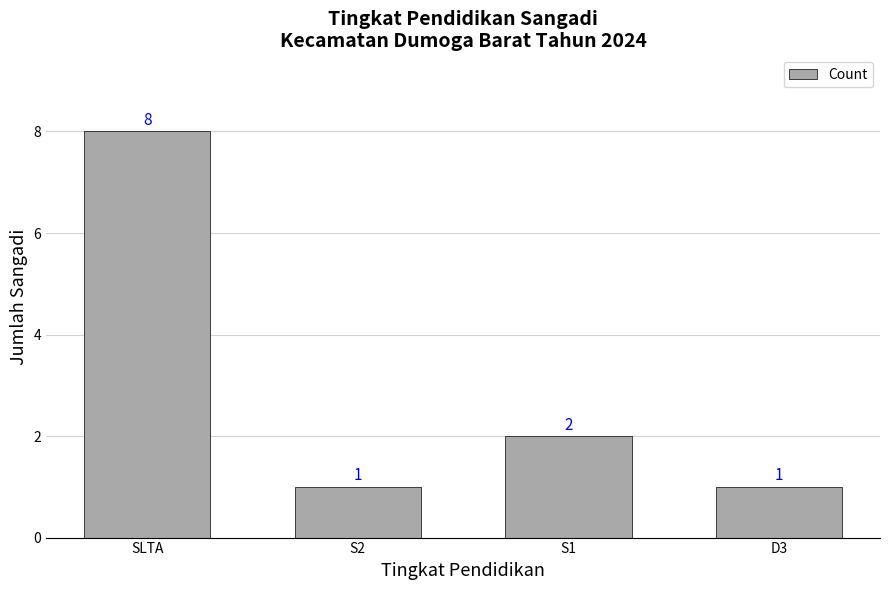

What is the difference between the maximum and minimum values?

7